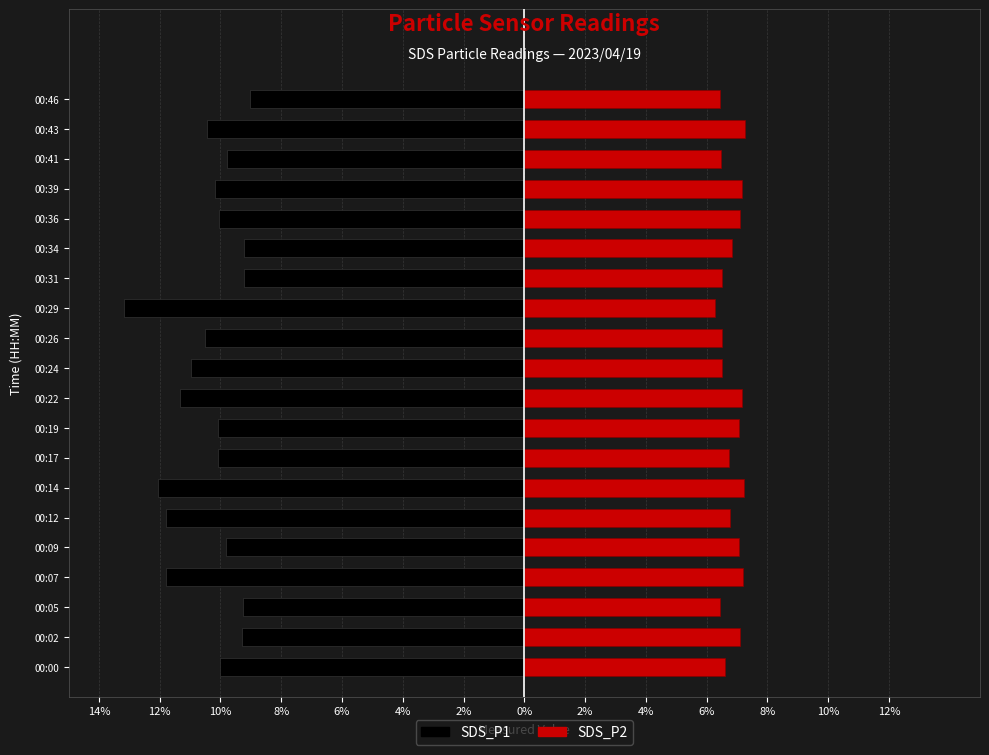

At 00:39, list the series in order from largest to smallest.

SDS_P2, SDS_P1